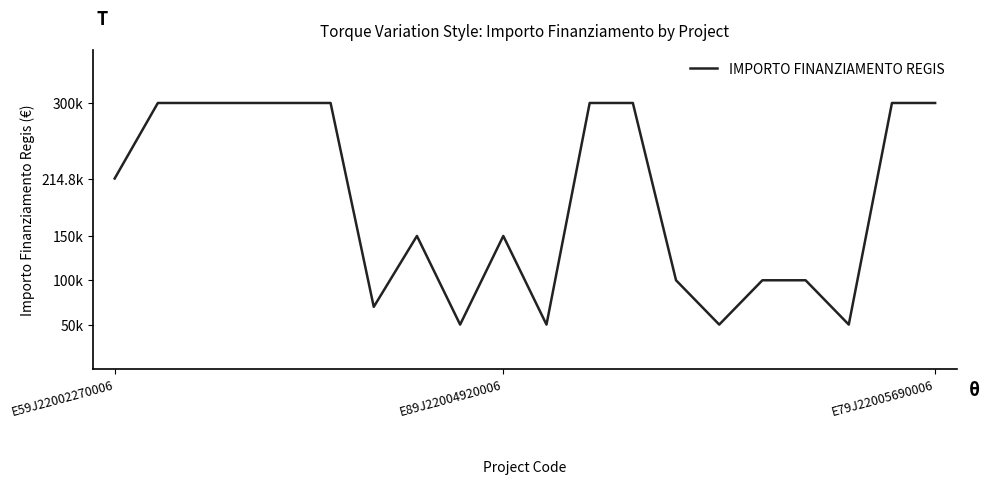

Is this an area chart (filled region under the line)?

No